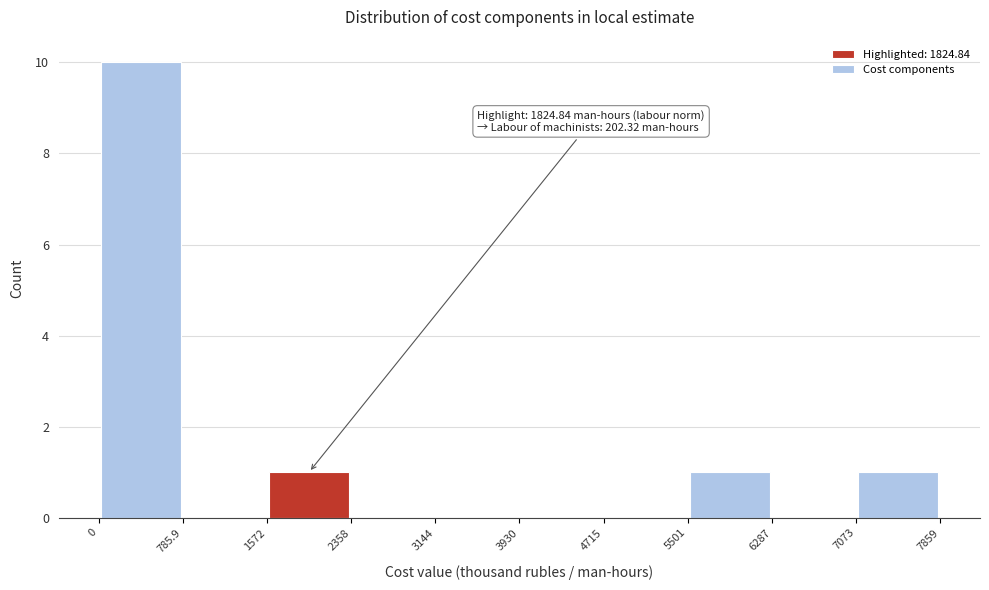

Over which range of the x-axis is the bar tallest?

0 to 785.9